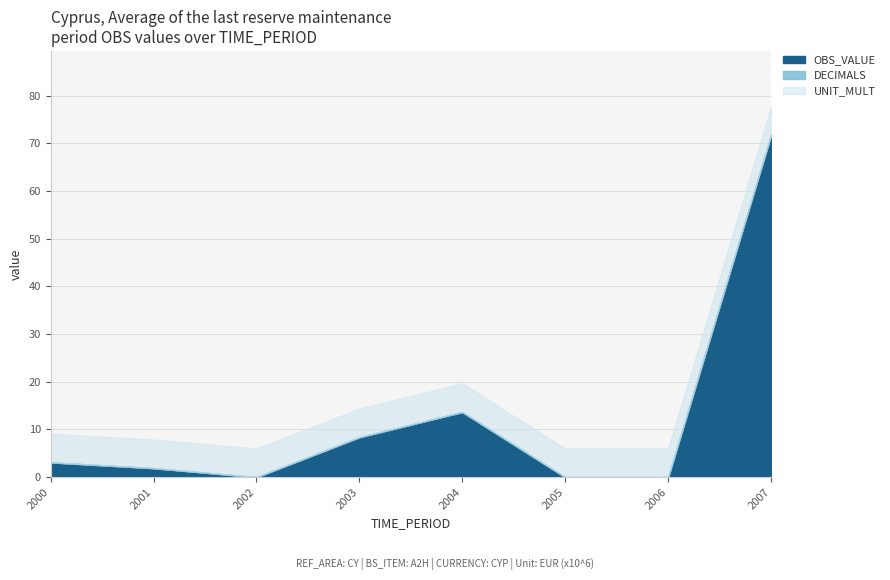

Reading left to right, transcribe all the data shown in this chart.

OBS_VALUE: 2000=3.1	2001=1.9	2002=0.0	2003=8.4	2004=13.7	2005=0.0	2006=0.0	2007=71.7
DECIMALS: 2000=0.0	2001=0.0	2002=0.0	2003=0.0	2004=0.0	2005=0.0	2006=0.0	2007=0.0
UNIT_MULT: 2000=6.0	2001=6.0	2002=6.0	2003=6.0	2004=6.0	2005=6.0	2006=6.0	2007=6.0